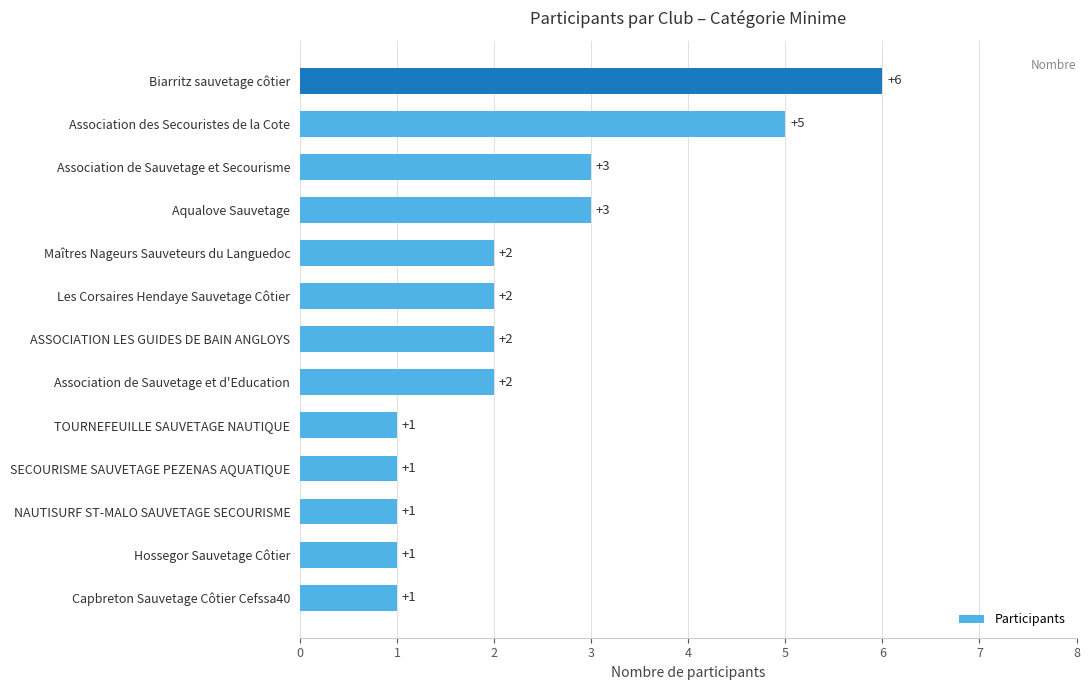

What is the difference between the second highest and second lowest values?

4